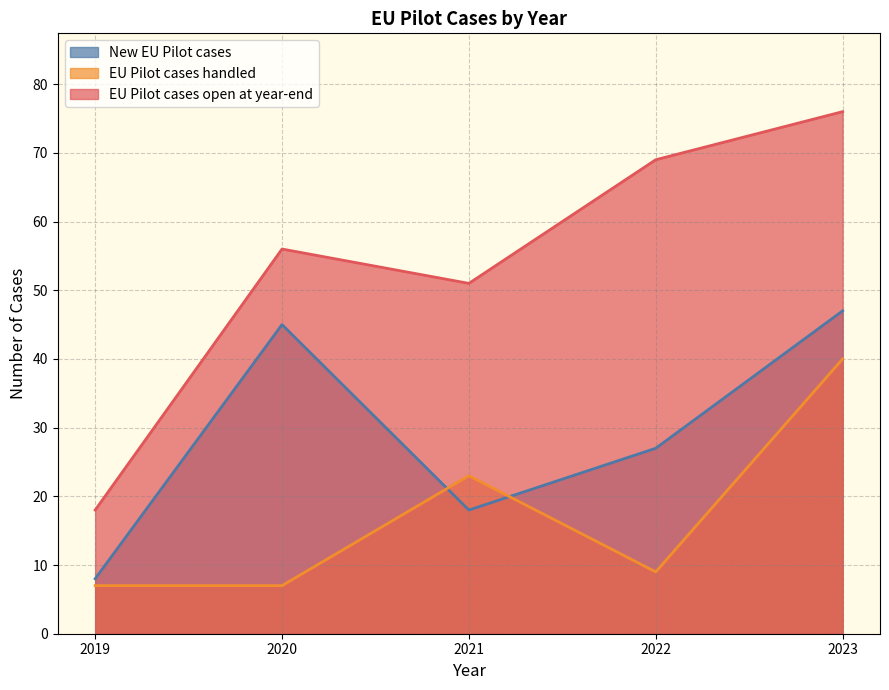

What is the greatest value displayed?

76